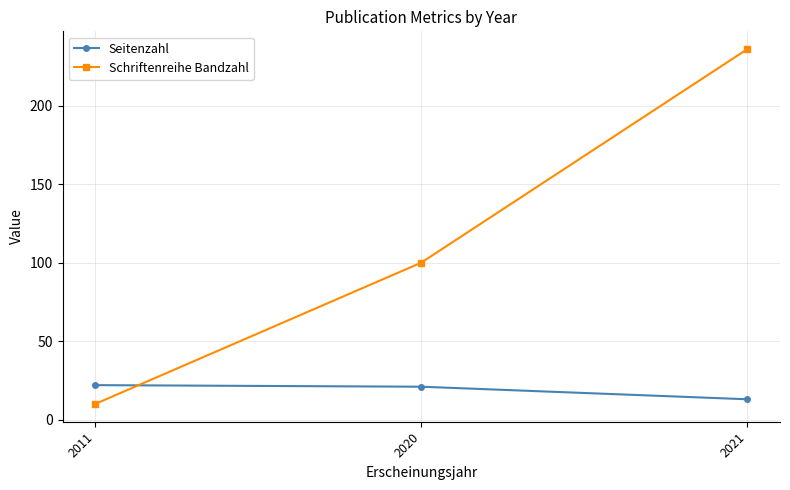

What is the total value across all series at 2021?

249